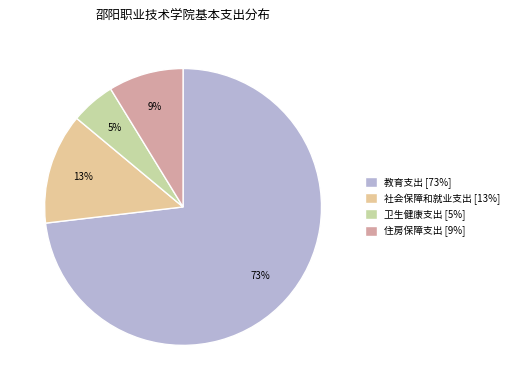

Is it true that 卫生健康支出 is 5% of the pie?

True